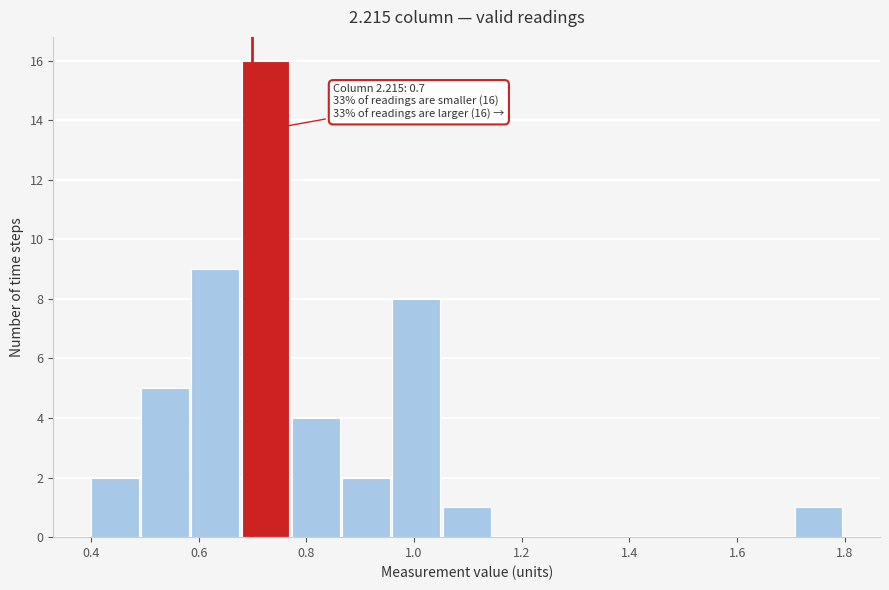

Which range on the x-axis has the tallest bar?

0.68 to 0.78